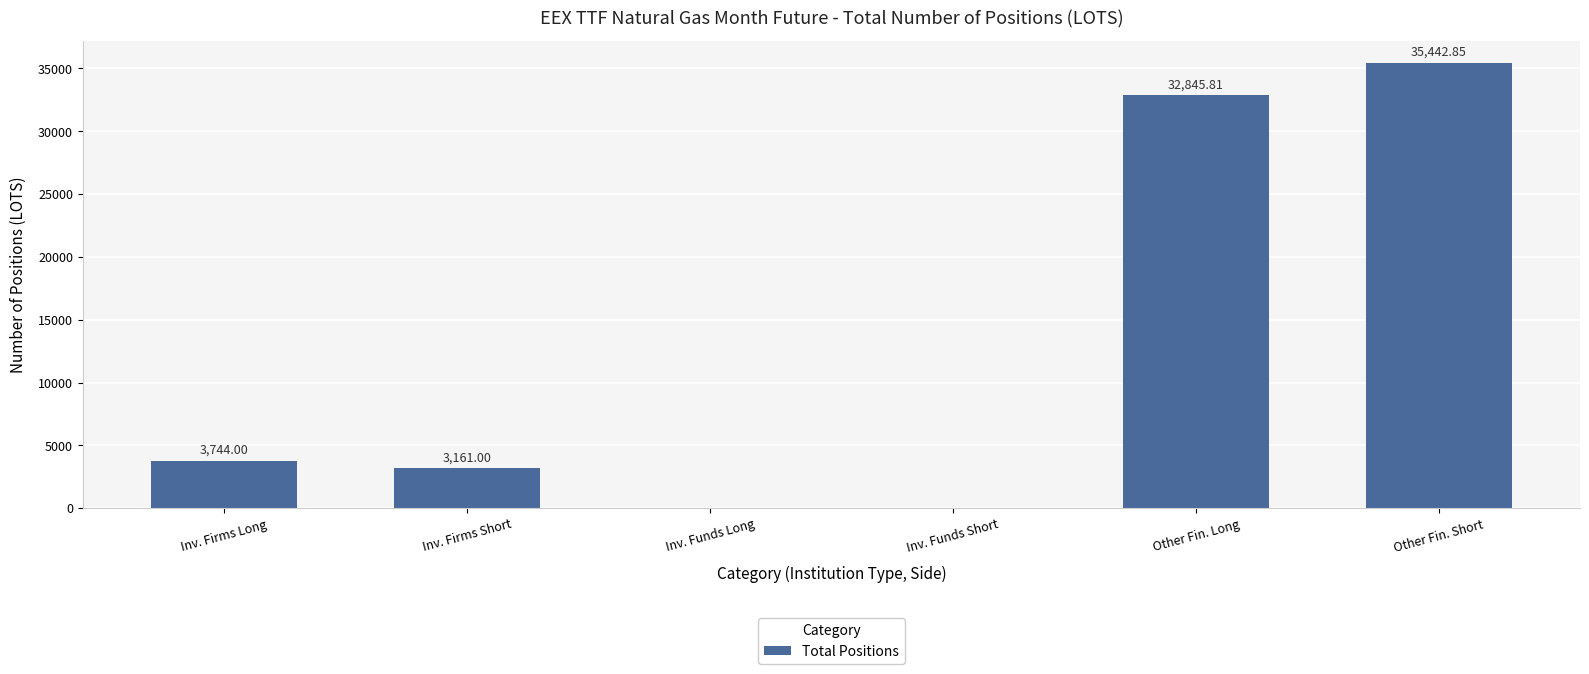

What is the sum of the values at Inv. Funds Short and Inv. Firms Long?

3744.0